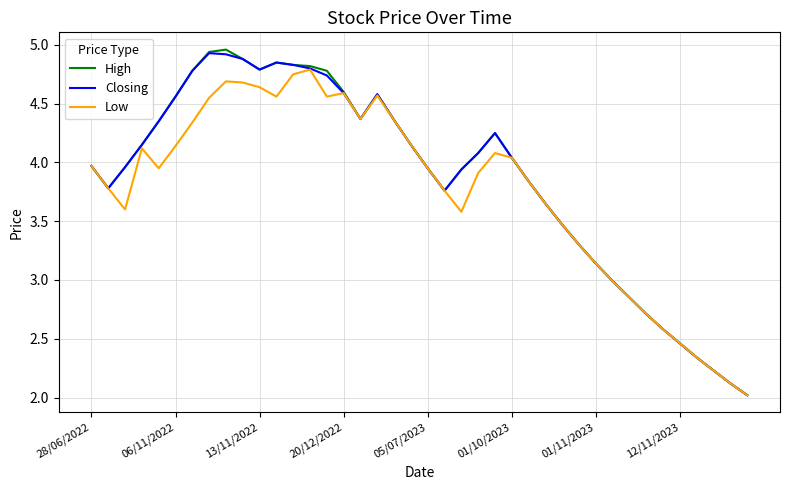

What is the sum of all Low values?

150.2